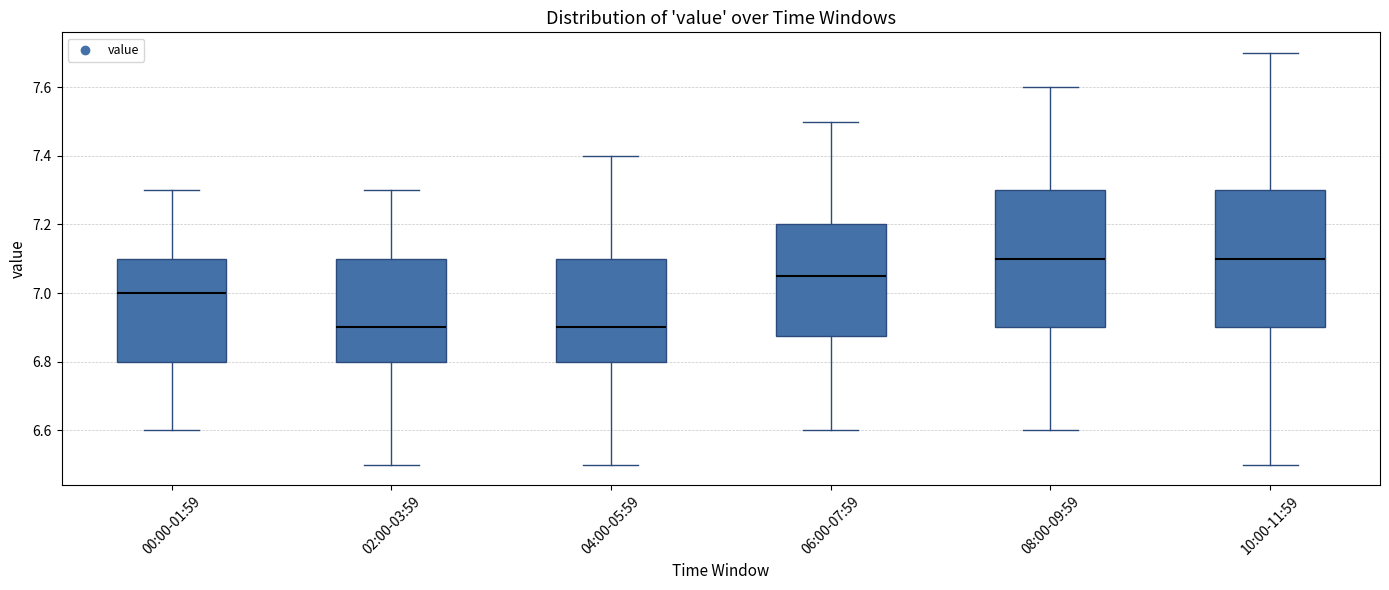

Reading left to right, transcribe this box plot: for each box, give where its median line is, the range the box spans, and where its two whiskers end, as read against the y-axis. The values are not printed on the chart, so give them approximately, as read against the axis.

00:00-01:59: median 7.00, box 6.80 to 7.10, whiskers 6.60 to 7.30
02:00-03:59: median 6.90, box 6.80 to 7.10, whiskers 6.50 to 7.30
04:00-05:59: median 6.90, box 6.80 to 7.10, whiskers 6.50 to 7.40
06:00-07:59: median 7.06, box 6.88 to 7.20, whiskers 6.60 to 7.50
08:00-09:59: median 7.10, box 6.90 to 7.30, whiskers 6.60 to 7.60
10:00-11:59: median 7.10, box 6.90 to 7.30, whiskers 6.50 to 7.70